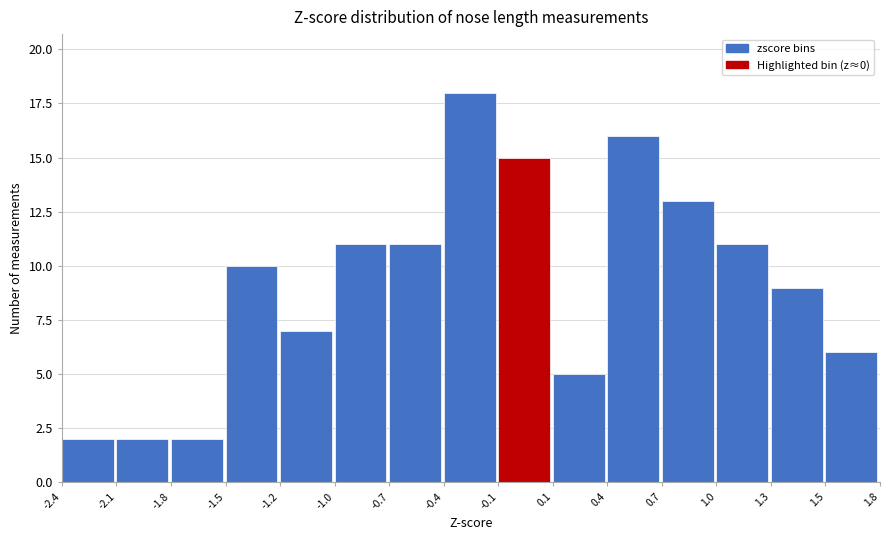

Reading left to right, transcribe all the data shown in this chart.

-2.4=2	-2.1=2	-1.8=2	-1.5=10	-1.2=7	-1.0=11	-0.7=11	-0.4=18	-0.1=15	0.1=5	0.4=16	0.7=13	1.0=11	1.3=9	1.5=6